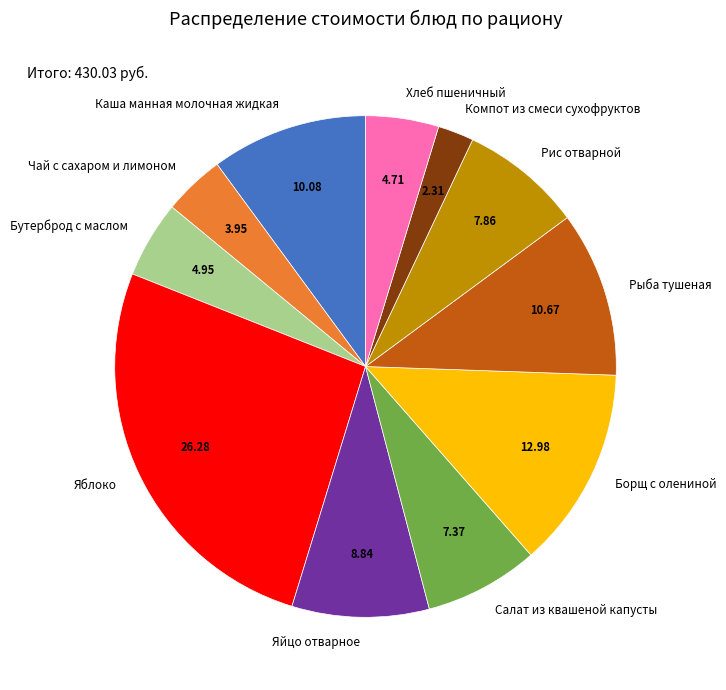

Is there a majority slice in this chart?

No